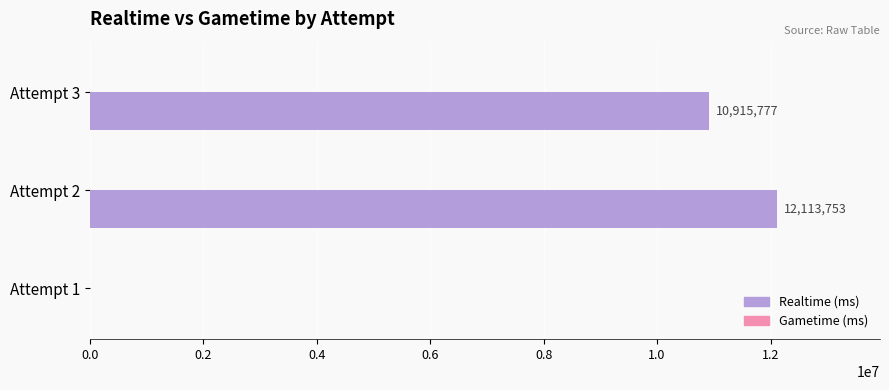

How many data points does each series have?

3